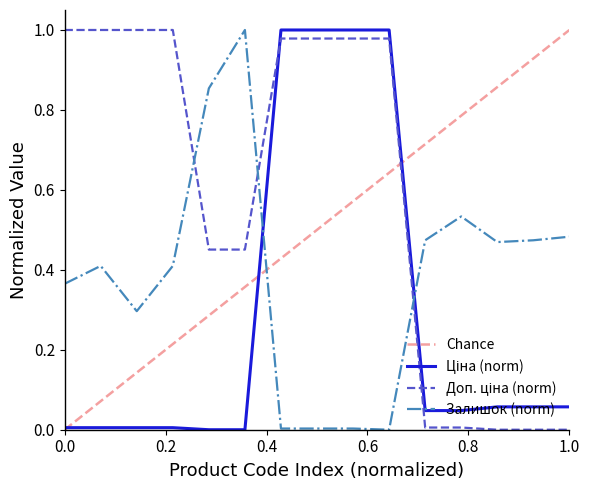

Is this an area chart (filled region under the line)?

No